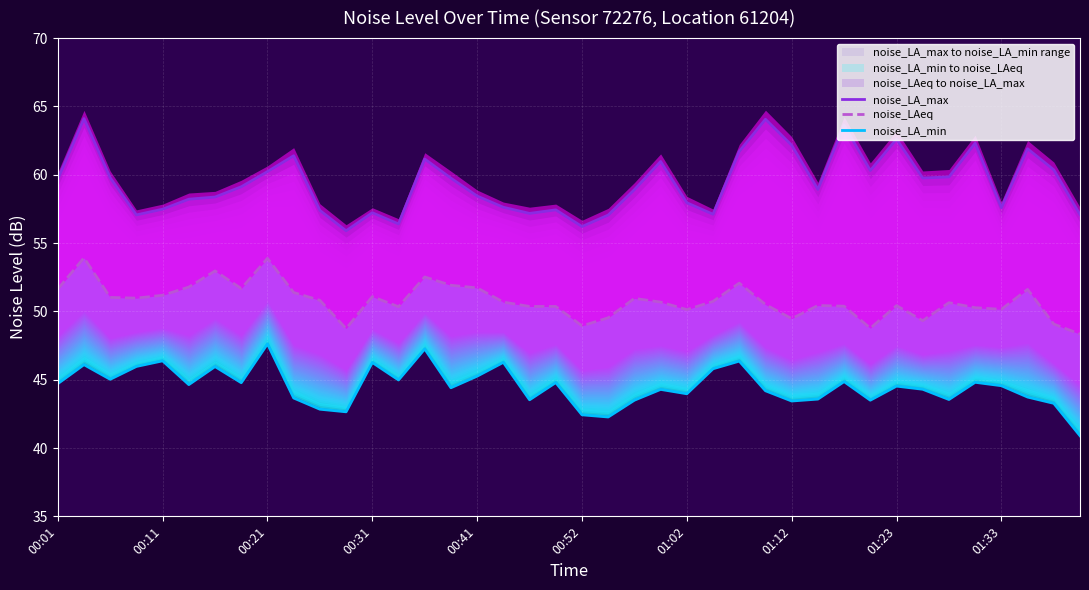

How many lines are shown in the chart?

3